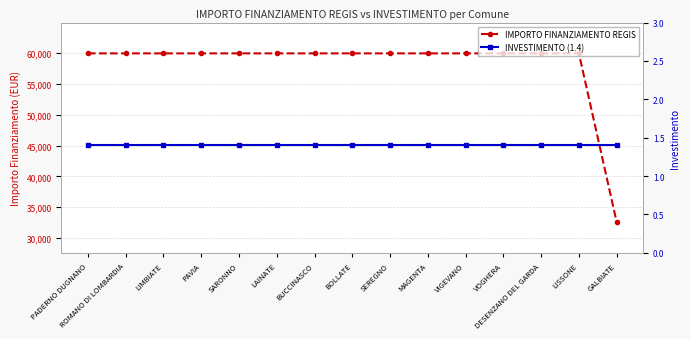

What is the sum of all INVESTIMENTO (1.4) values?

21.0